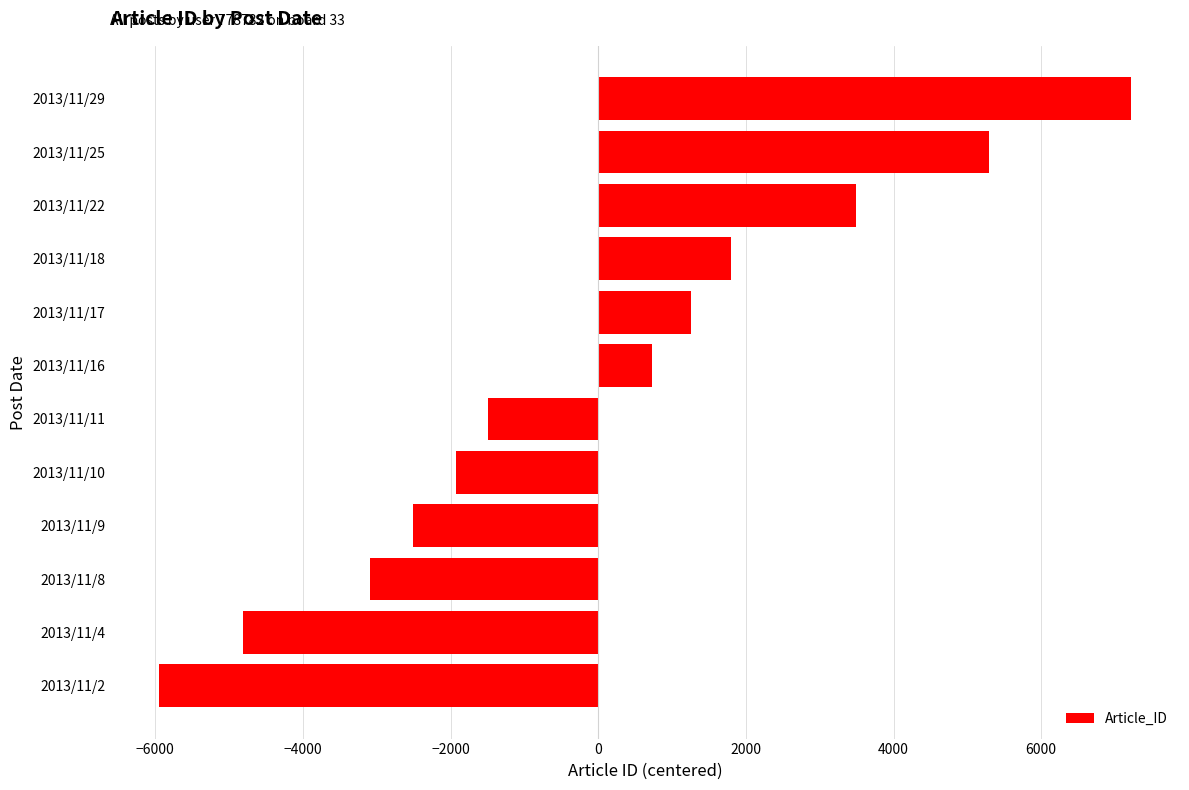

Is it true that the value at 2013/11/2 is -2657.1?

False